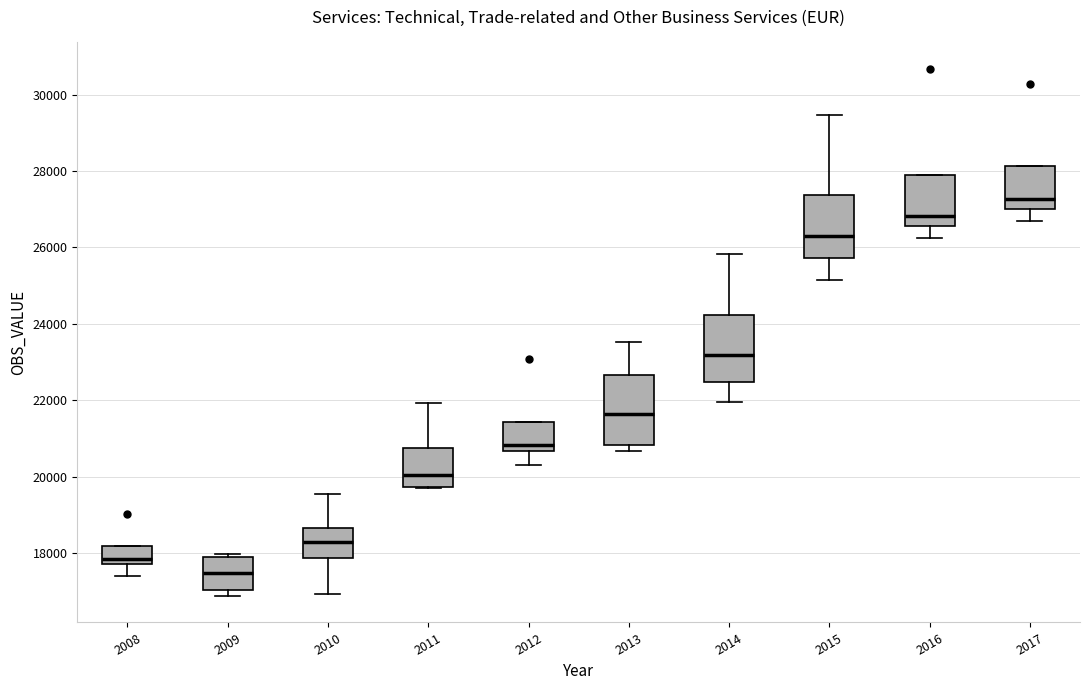

Reading left to right, transcribe this box plot: for each box, give where its median line is, the range the box spans, and where its two whiskers end, as read against the y-axis. The values are not printed on the chart, so give them approximately, as read against the axis.

2008: median 17800 (just above the box's lower edge), box 17800 to 18200, whiskers 17400 to 18200
2009: median 17400, box 17000 to 17800, whiskers 16800 to 18000
2010: median 18200, box 17800 to 18600, whiskers 17000 to 19600
2011: median 20000, box 19800 to 20800, whiskers 19800 to 22000
2012: median 20800, box 20600 to 21400, whiskers 20400 to 21400
2013: median 21600, box 20800 to 22600, whiskers 20600 to 23600
2014: median 23200, box 22400 to 24200, whiskers 22000 to 25800
2015: median 26400, box 25800 to 27400, whiskers 25200 to 29400
2016: median 26800, box 26600 to 27800, whiskers 26200 to 27800
2017: median 27200, box 27000 to 28200, whiskers 26800 to 28200